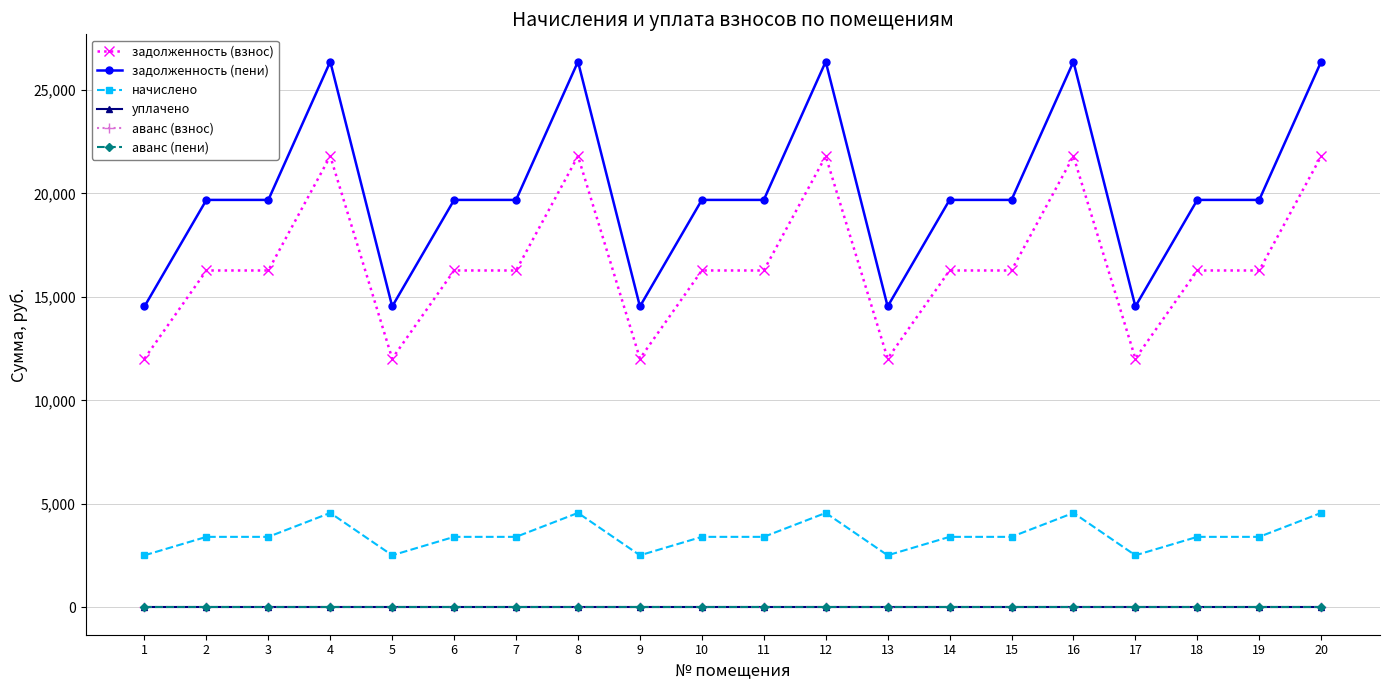

Is this an area chart (filled region under the line)?

No